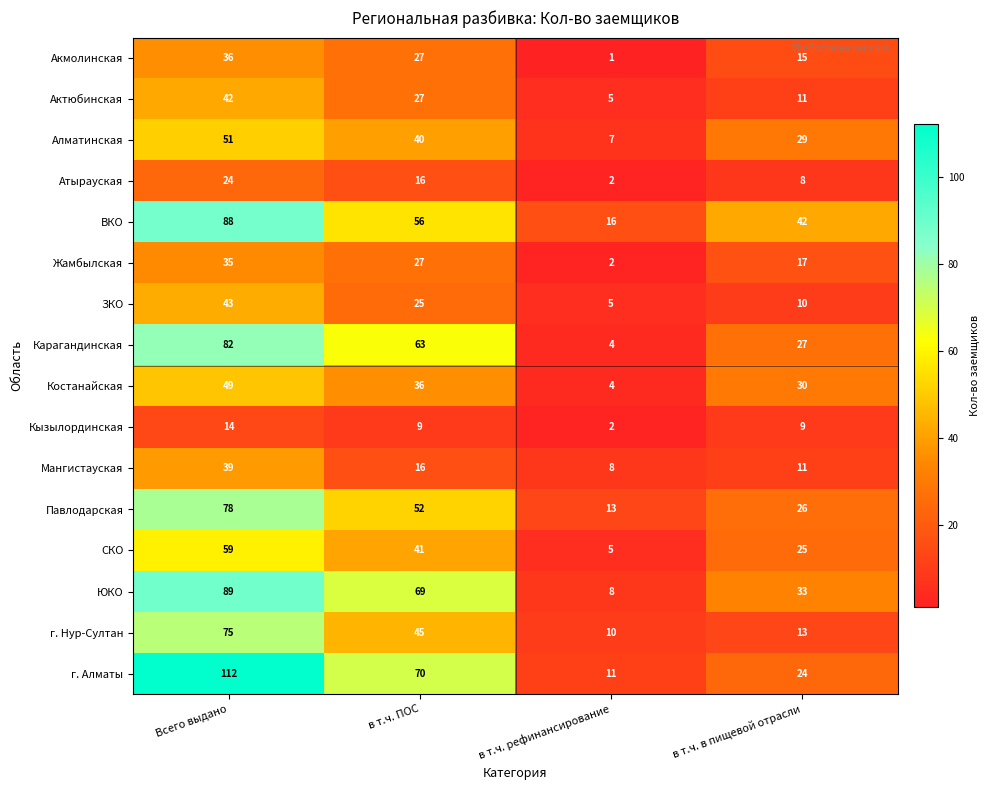

What is the total value across all series at в т.ч. ПОС?

619